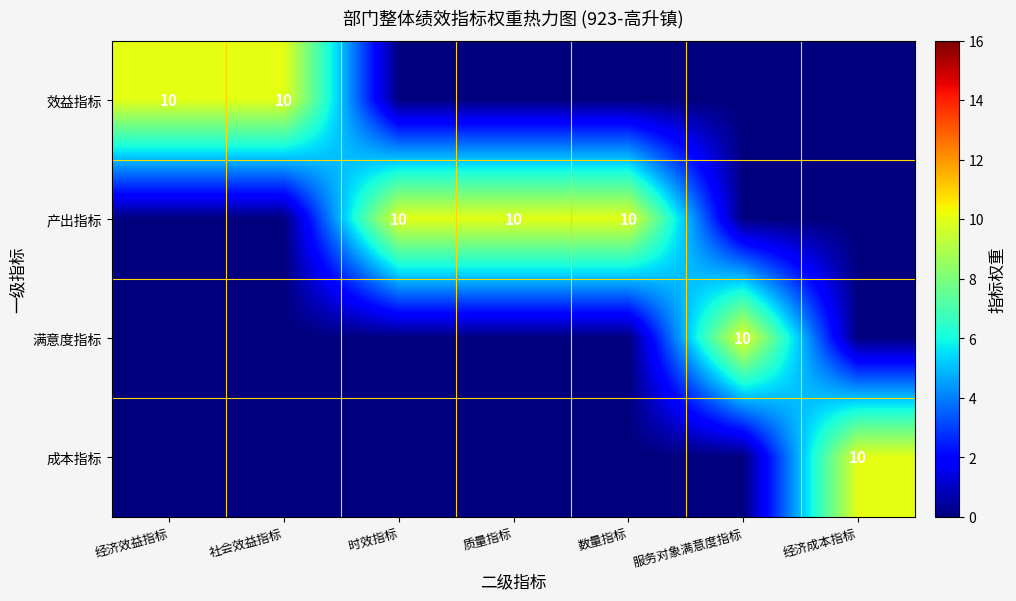

Is it true that 效益指标 equals 10 at 经济效益指标?

True